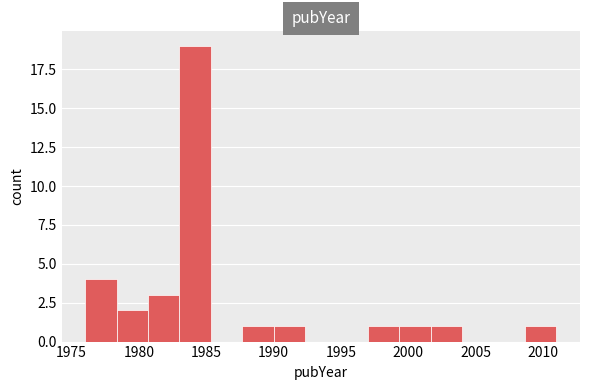

How tall is the bar that spans 1983.0 to 1985.5 on the x-axis? Neither the bar edges nor the heights are printed on the chart, so give them approximately, as read against the axes.

19